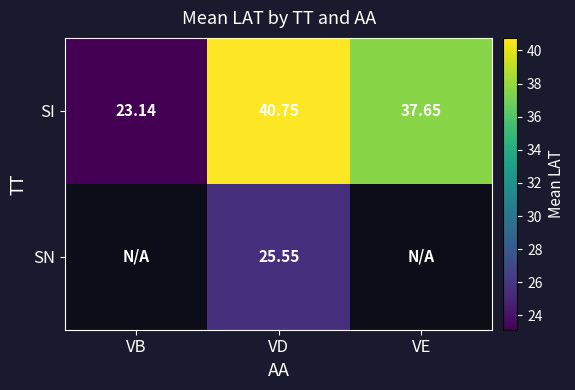

Is the value of SN at VD greater than the value of SI at VD?

No